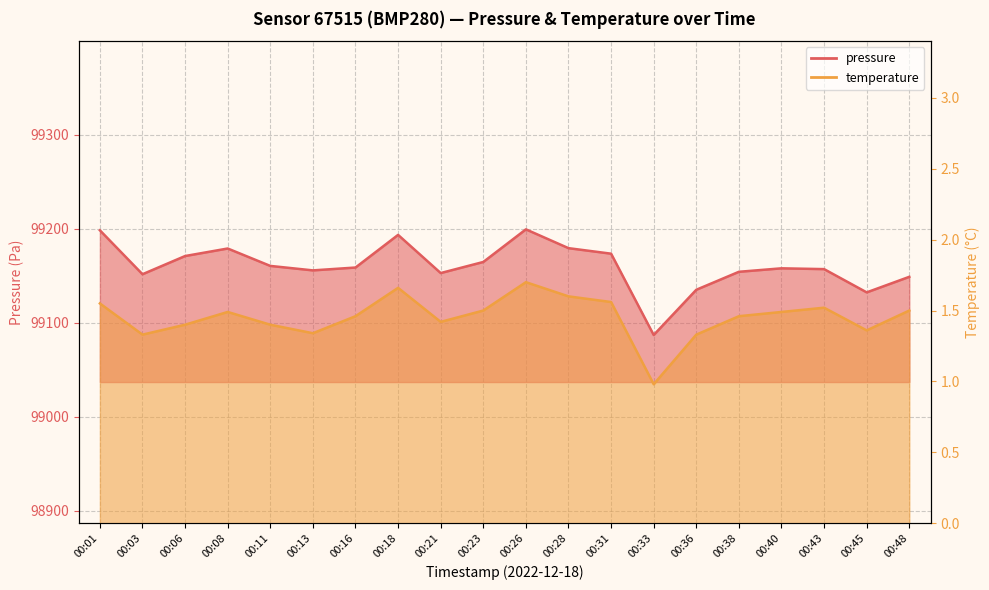

Where is pressure nearest to the value 99143?

00:48